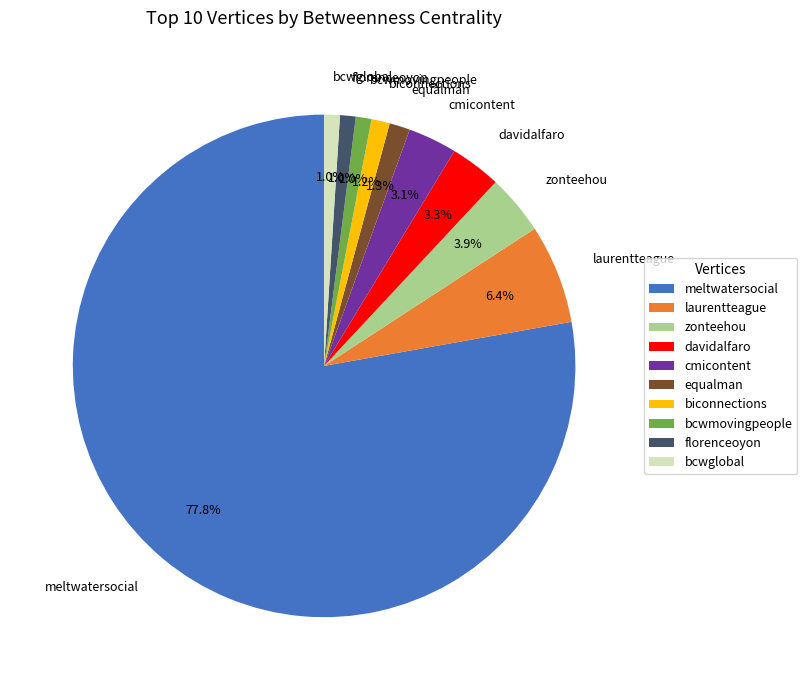

True or false: bcwmovingpeople accounts for 1% of the total.

True